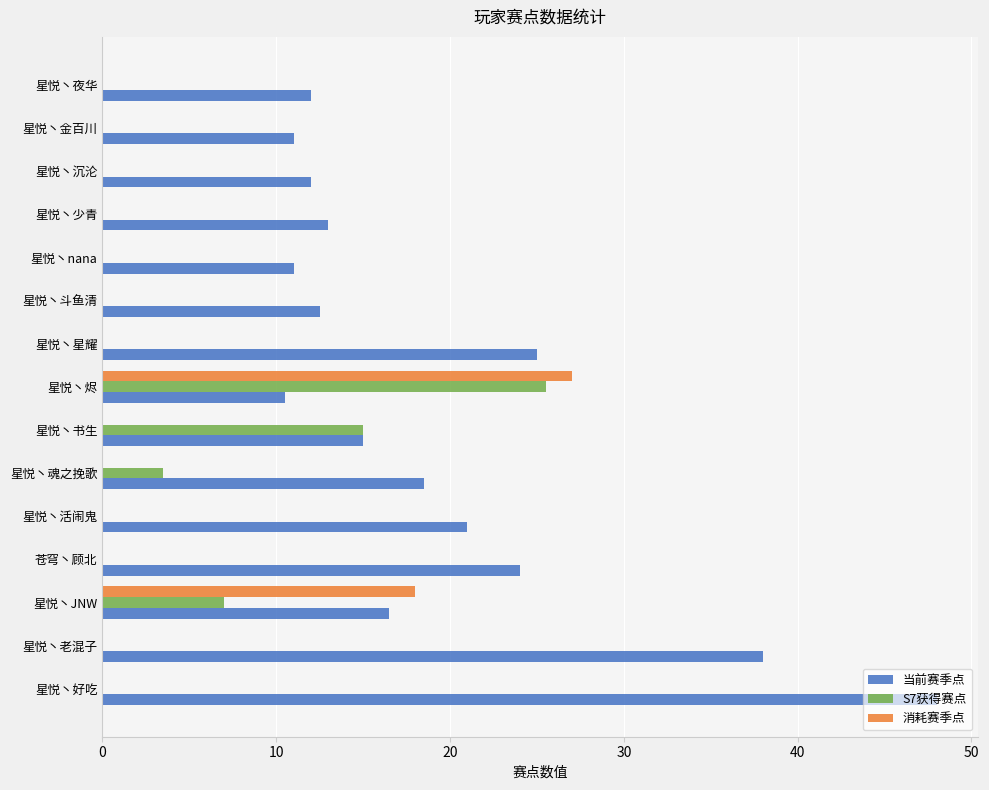

Is it true that S7获得赛点 equals -10.5 at 星悦丶夜华?

False